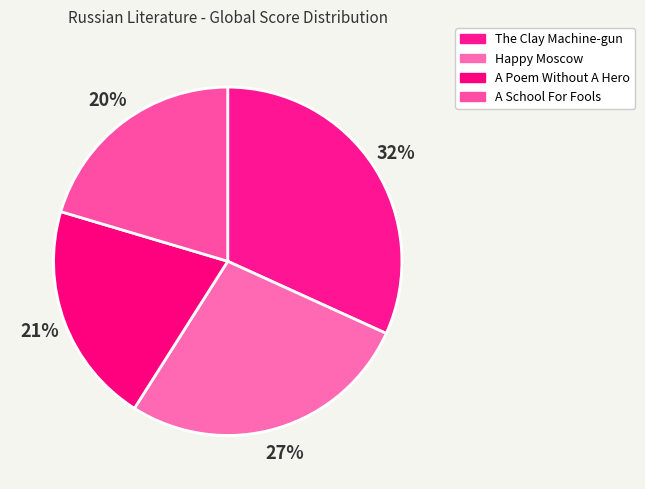

What is the ratio of the value at A Poem Without A Hero to the value at Happy Moscow?

0.8